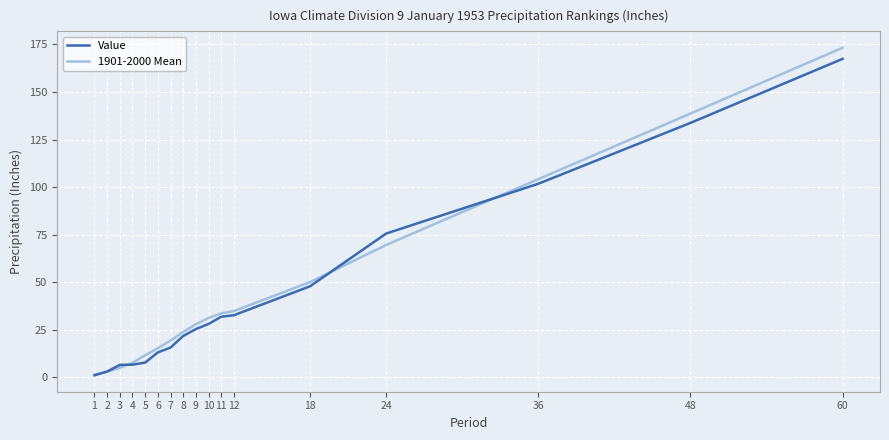

True or false: Value has a value of 52.1 at 11.

False